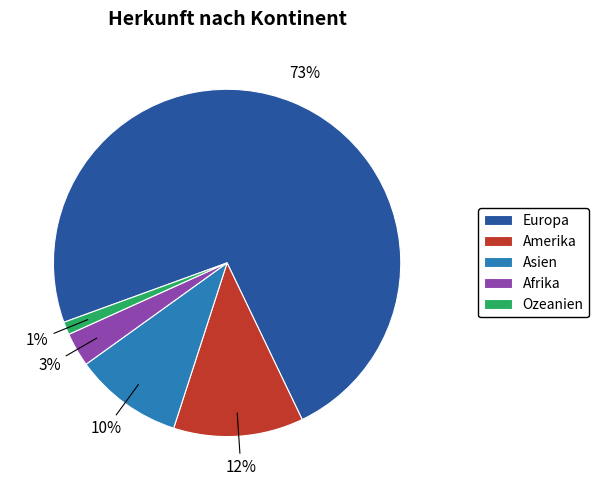

Which has a higher value, Ozeanien or Asien?

Asien